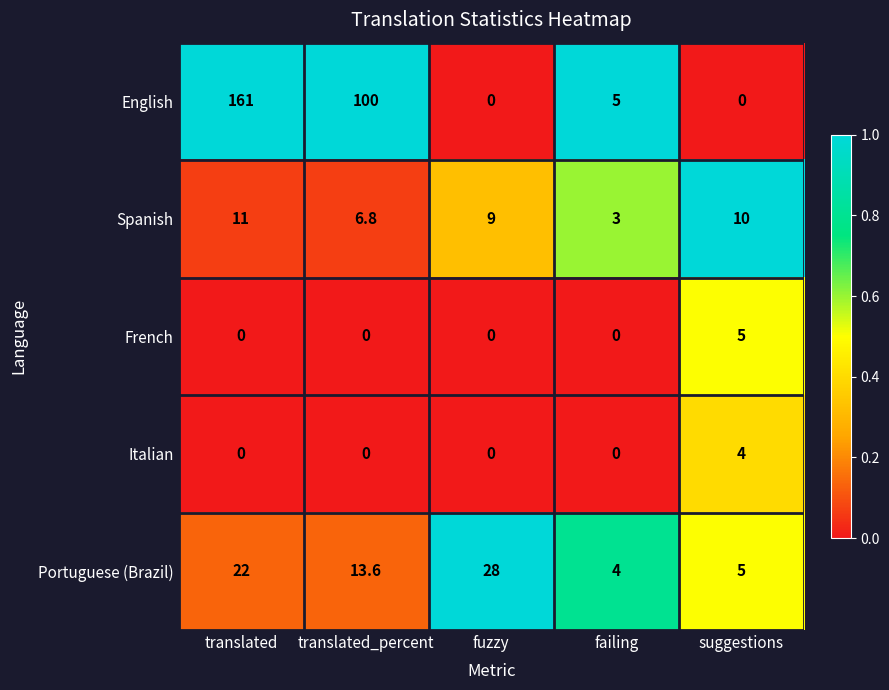

What is the sum of the Italian values at failing and suggestions?

4.0